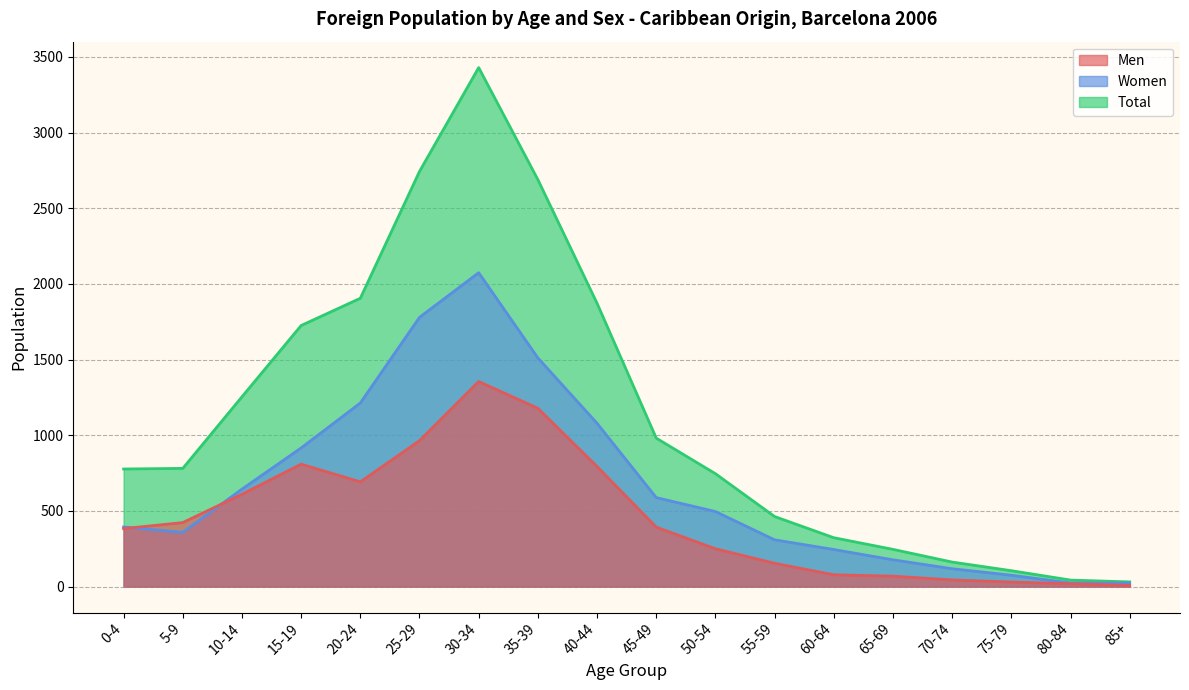

Does the chart display data point markers on the line(s)?

No